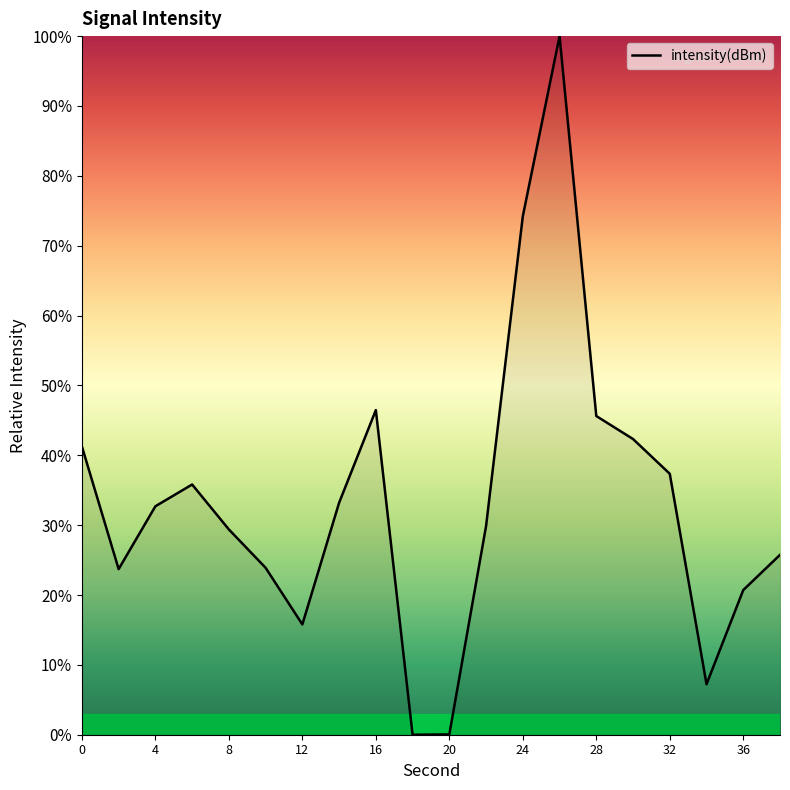

What is the maximum value shown in the chart?

100.0